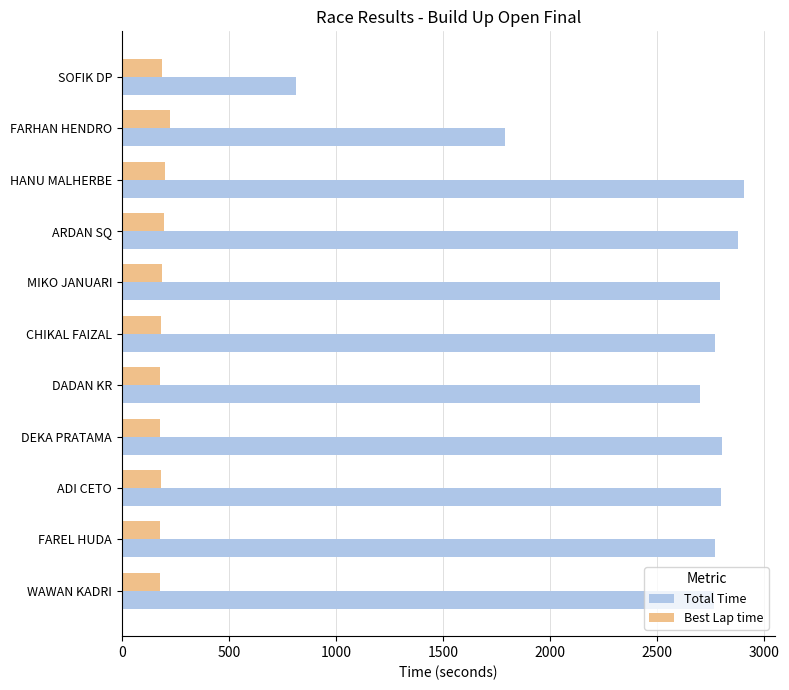

What is the difference between the second highest and second lowest values in the Total Time series?

1090.3